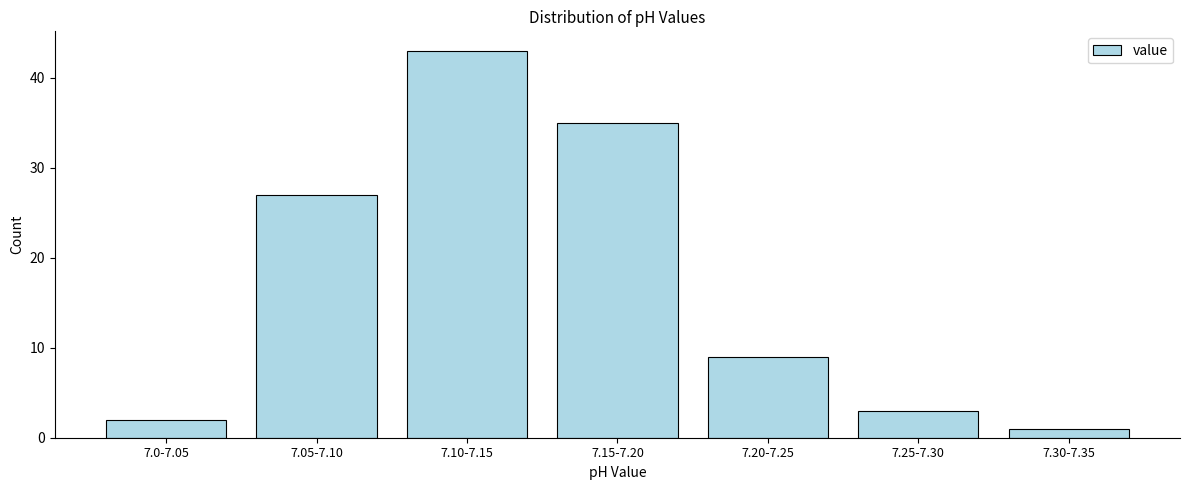

Reading left to right, what are all the values shown in this chart?

2	27	43	35	9	3	1